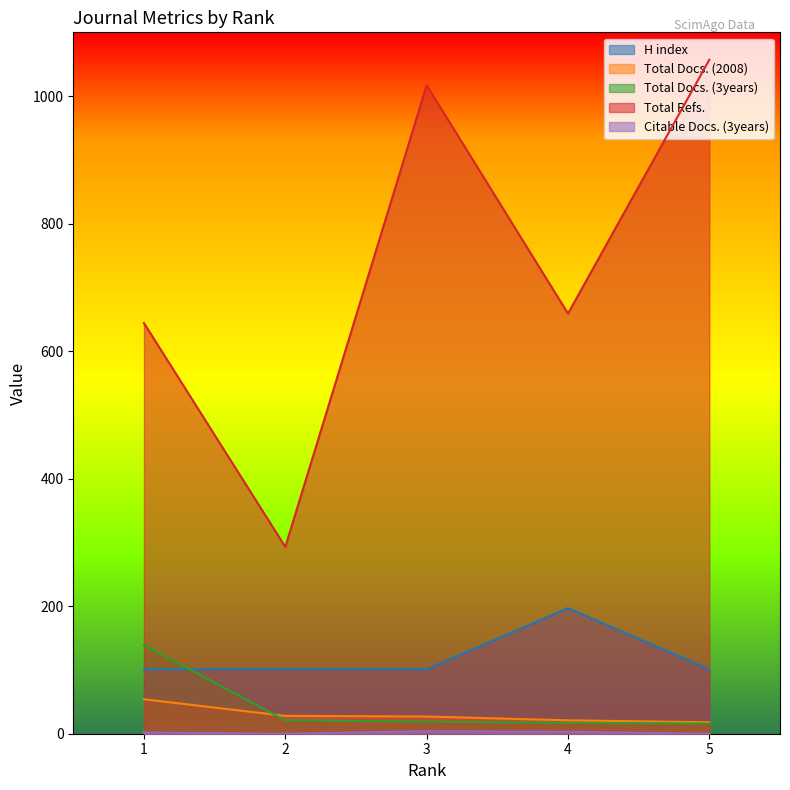

The Total Refs. series shows 996 at 4. True or false?

False